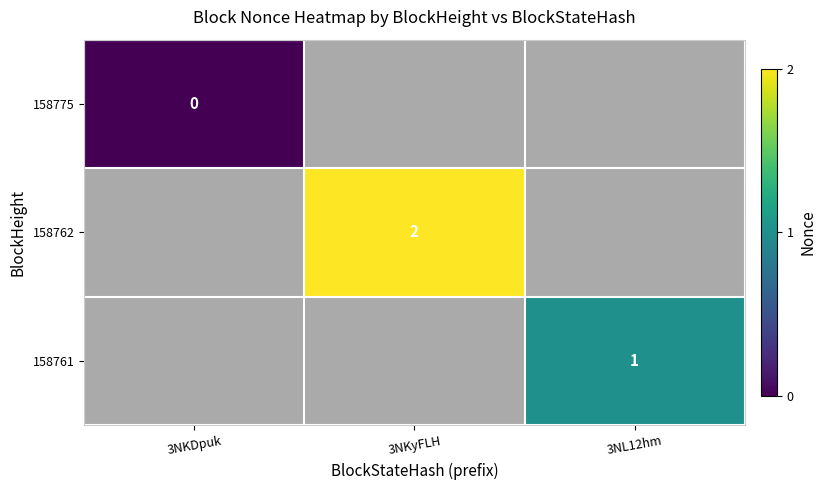

What is the greatest value displayed?

2.0